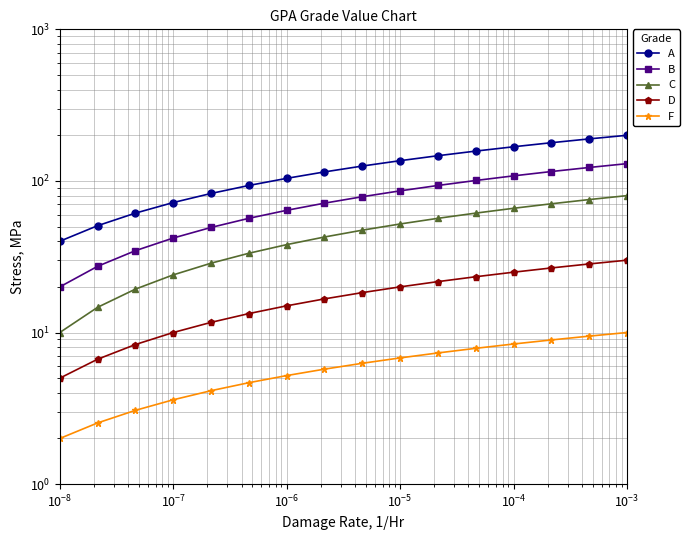

True or false: C and B cross at least once.

False